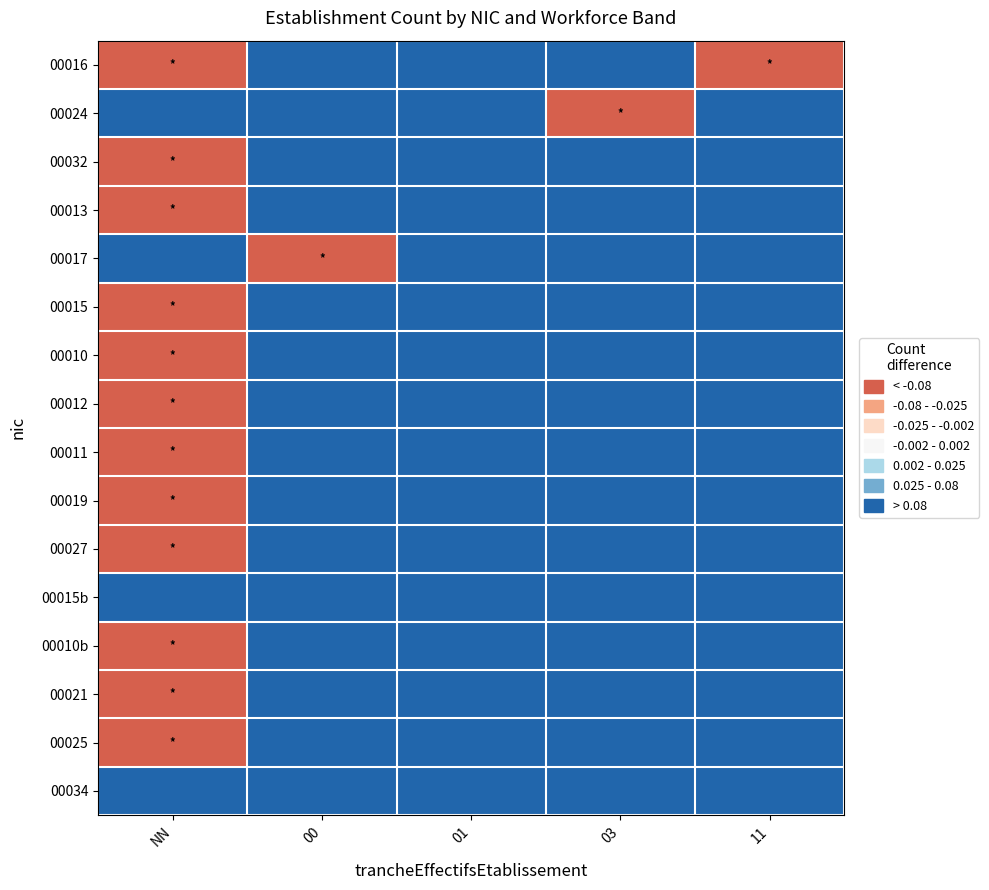

Between 00 and 01, which series saw the biggest shift?

00017